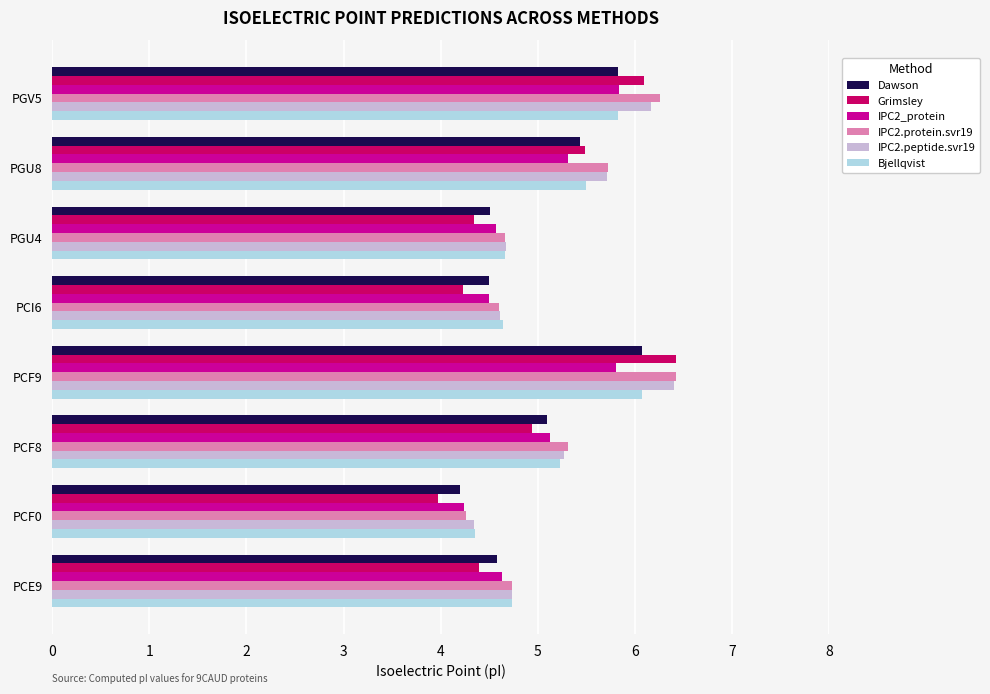

The IPC2.peptide.svr19 series shows 7.3 at PCF8. True or false?

False